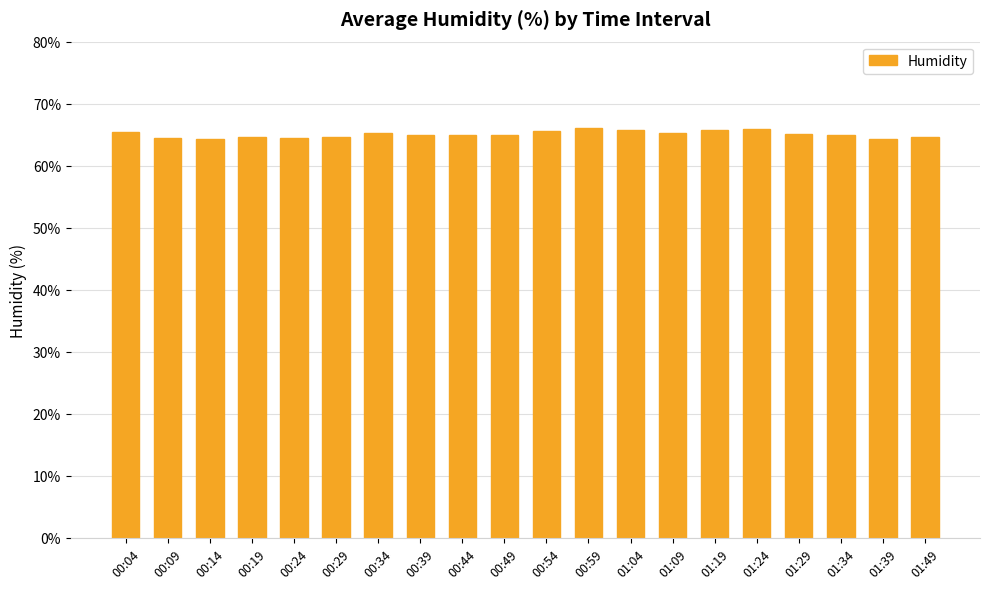

What is the average value?

65.1